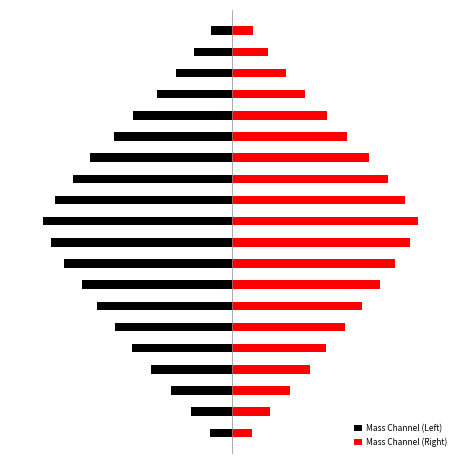

What is the maximum value shown in the chart?

35.1